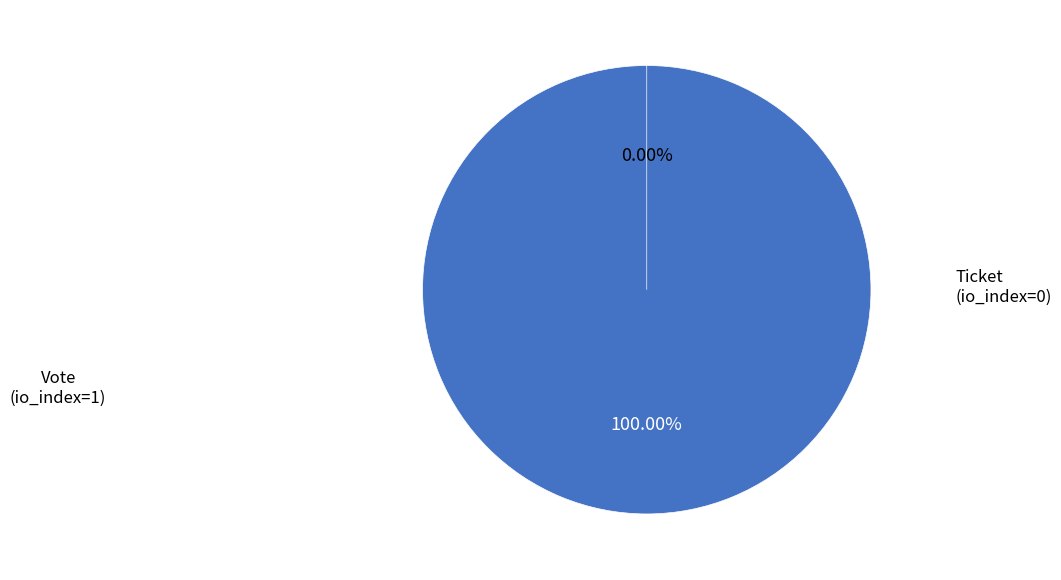

Rank the categories by value from highest to lowest.

Vote (io_index=1), Ticket (io_index=0)